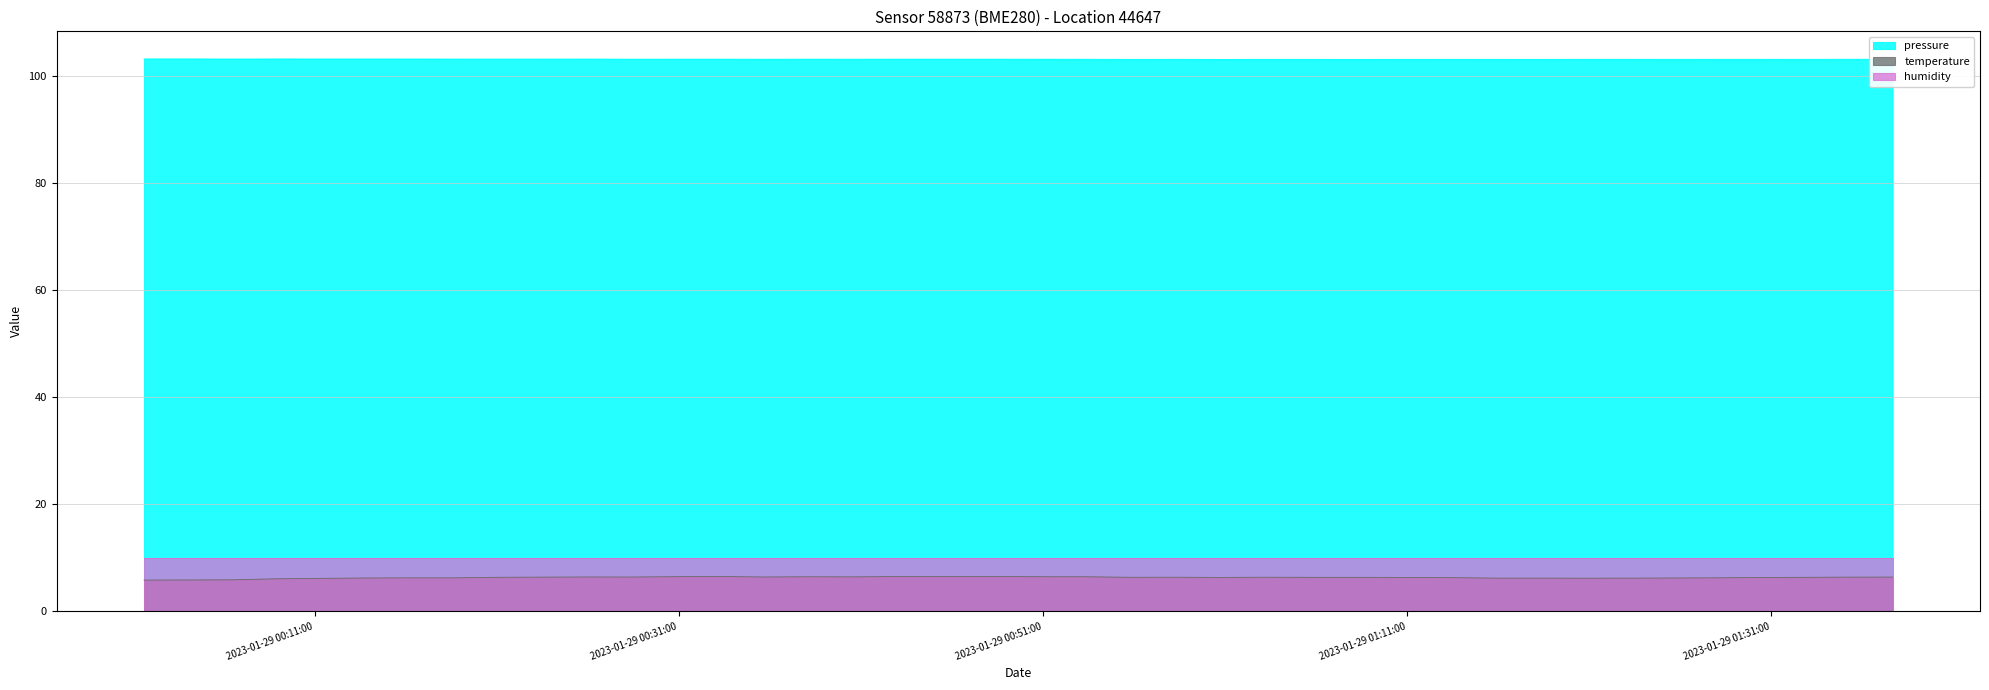

At how many categories does at least one series exceed 22?

40